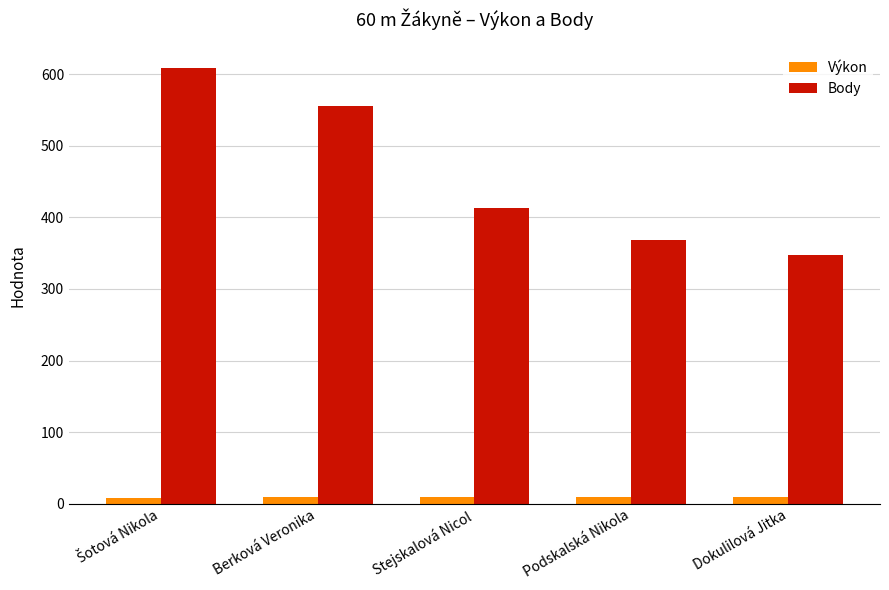

Rank the series by their average value, from lowest to highest.

Výkon, Body